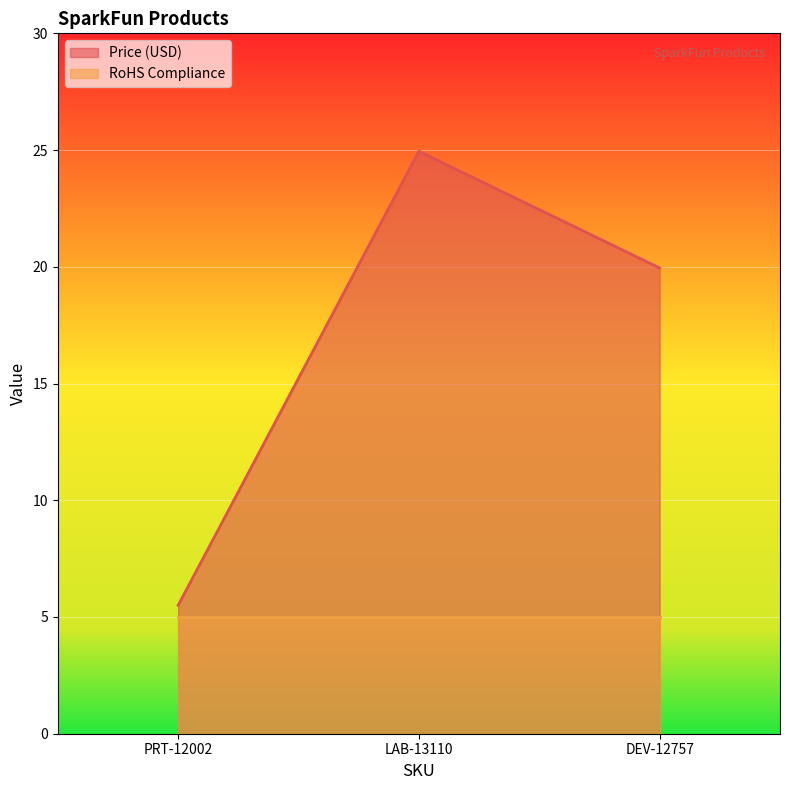

List the labels in order of value, largest first.

LAB-13110, DEV-12757, PRT-12002